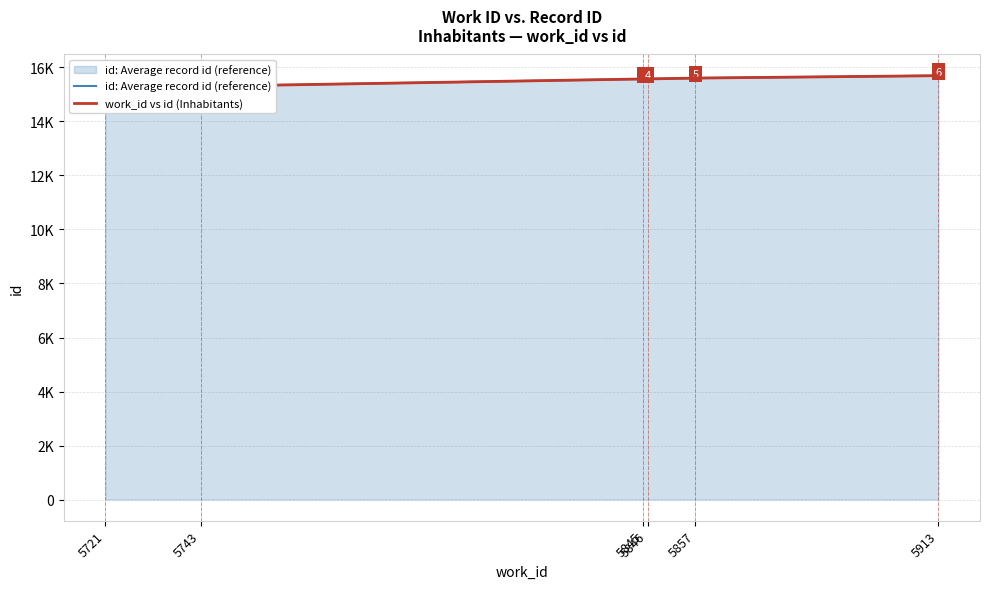

Where does the id: Average record id (reference) series first go above 15575?

5857